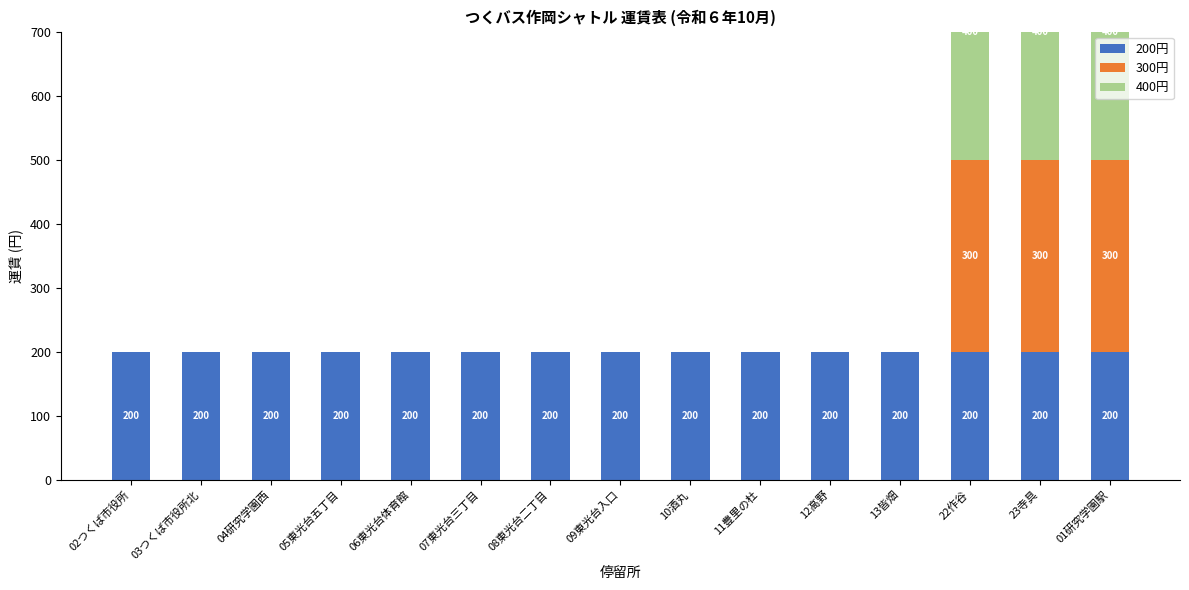

What is the label of the 11th bar from the right?

06東光台体育館